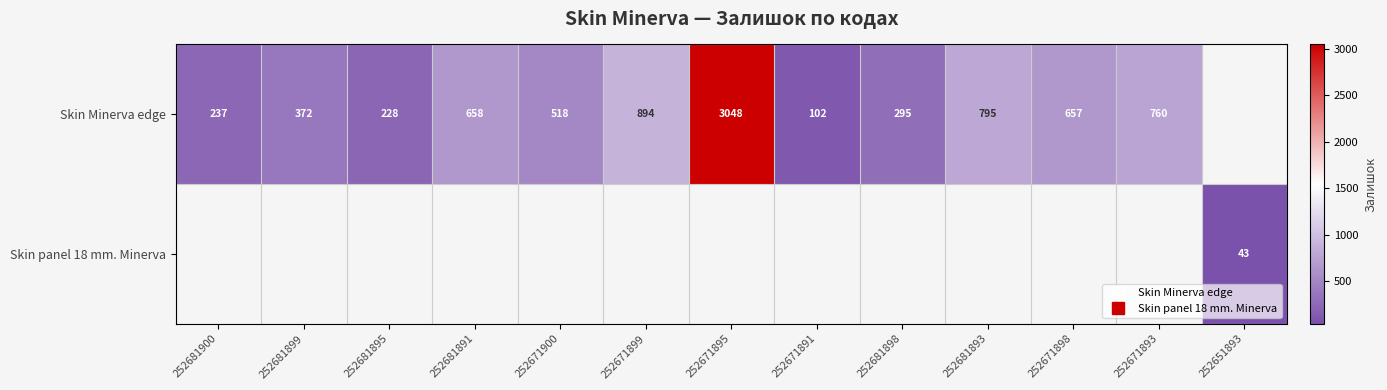

Count the number of data series in this chart.

2